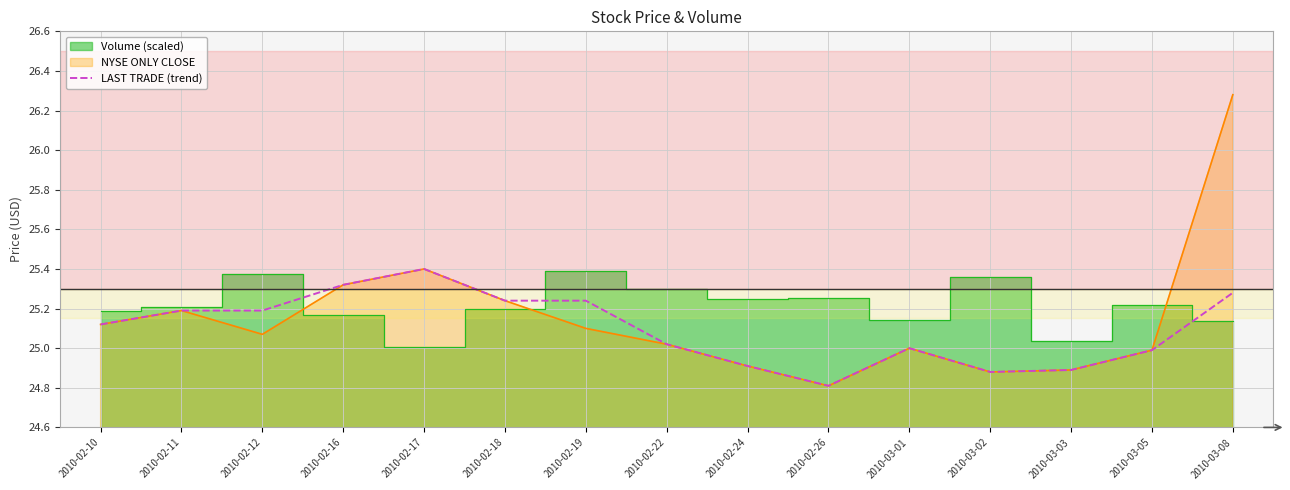

At which label is the value closest to 25?

2010-03-01